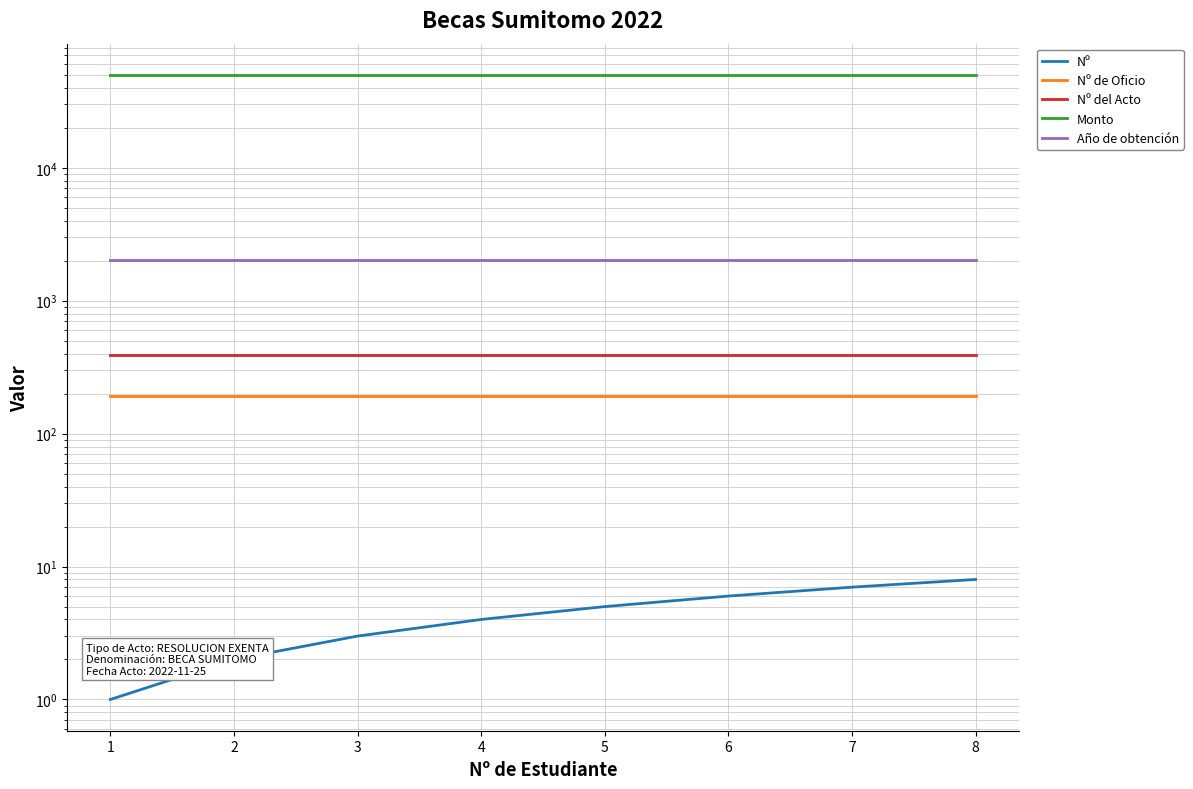

True or false: Nº del Acto and Monto intersect in this chart.

False